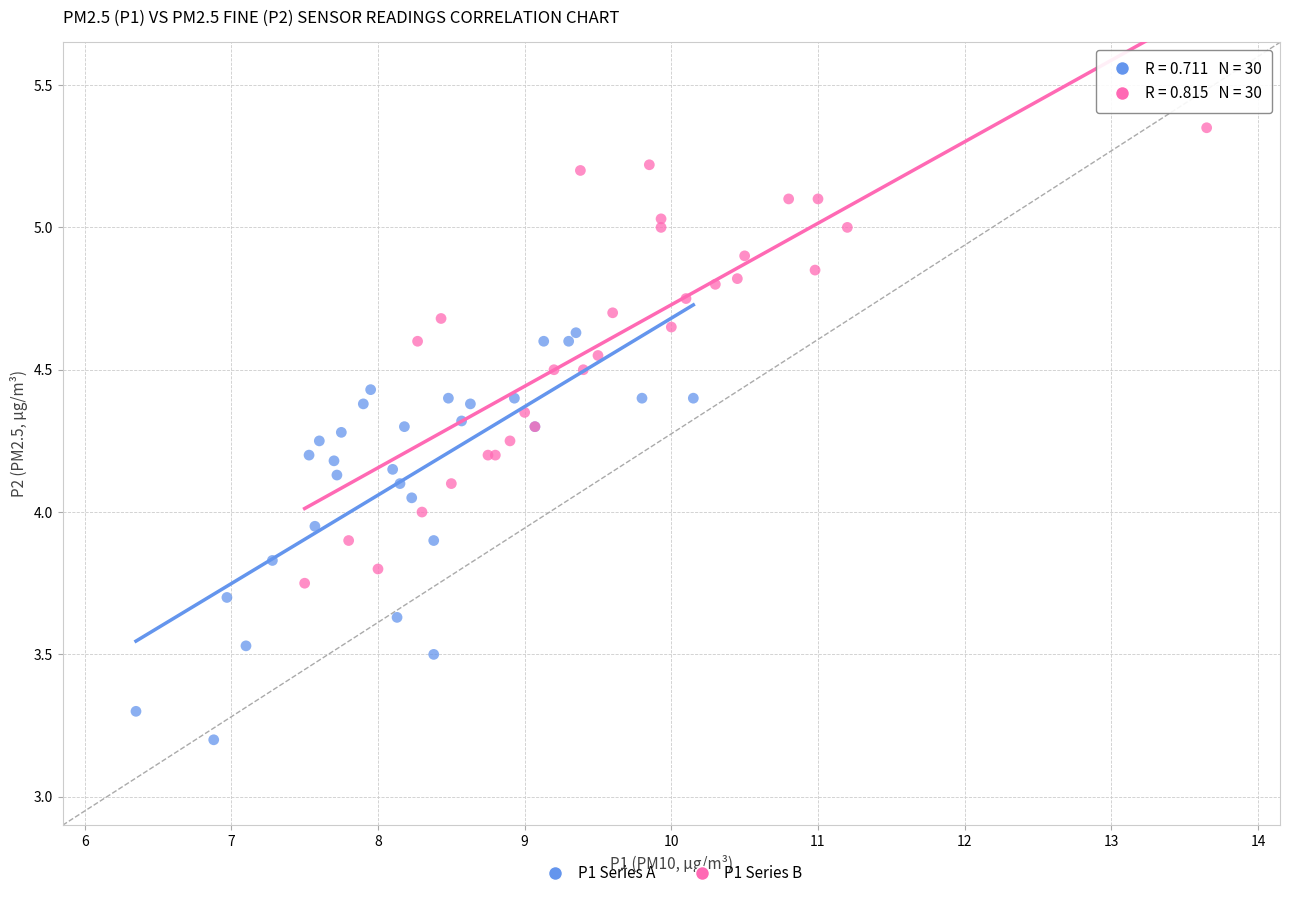

Which series reaches the maximum Y coordinate?

P1 Series B